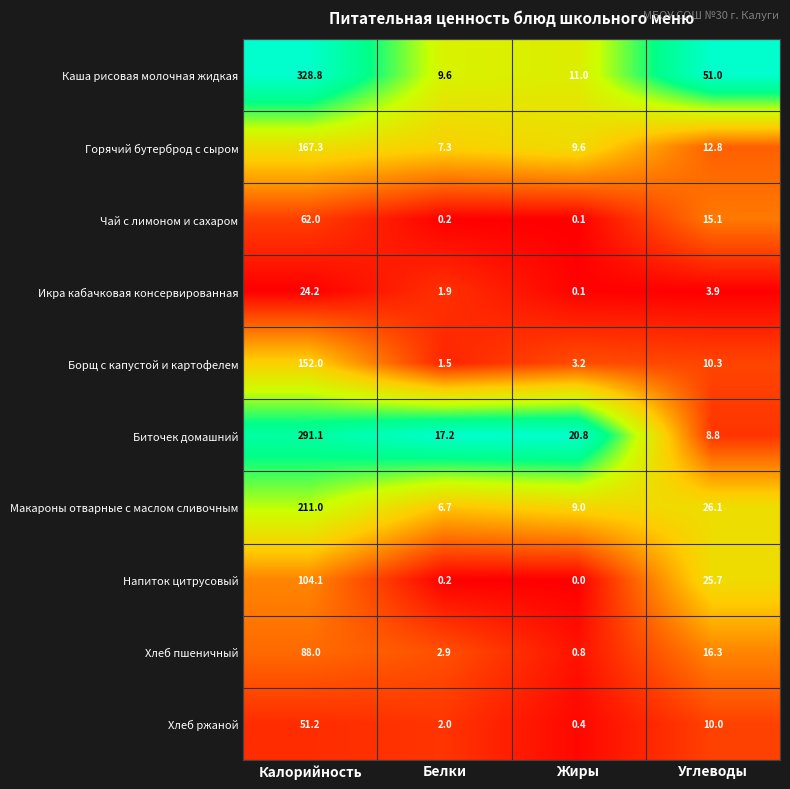

What value does the Напиток цитрусовый series have at Калорийность?

104.1